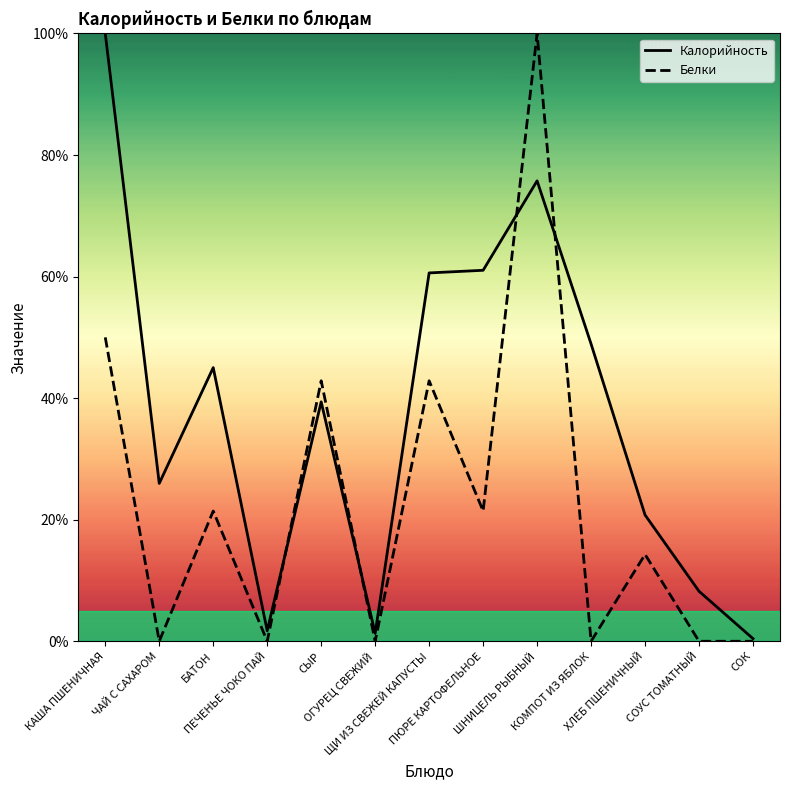

List the series in order of their overall mean, lowest first.

Белки, Калорийность